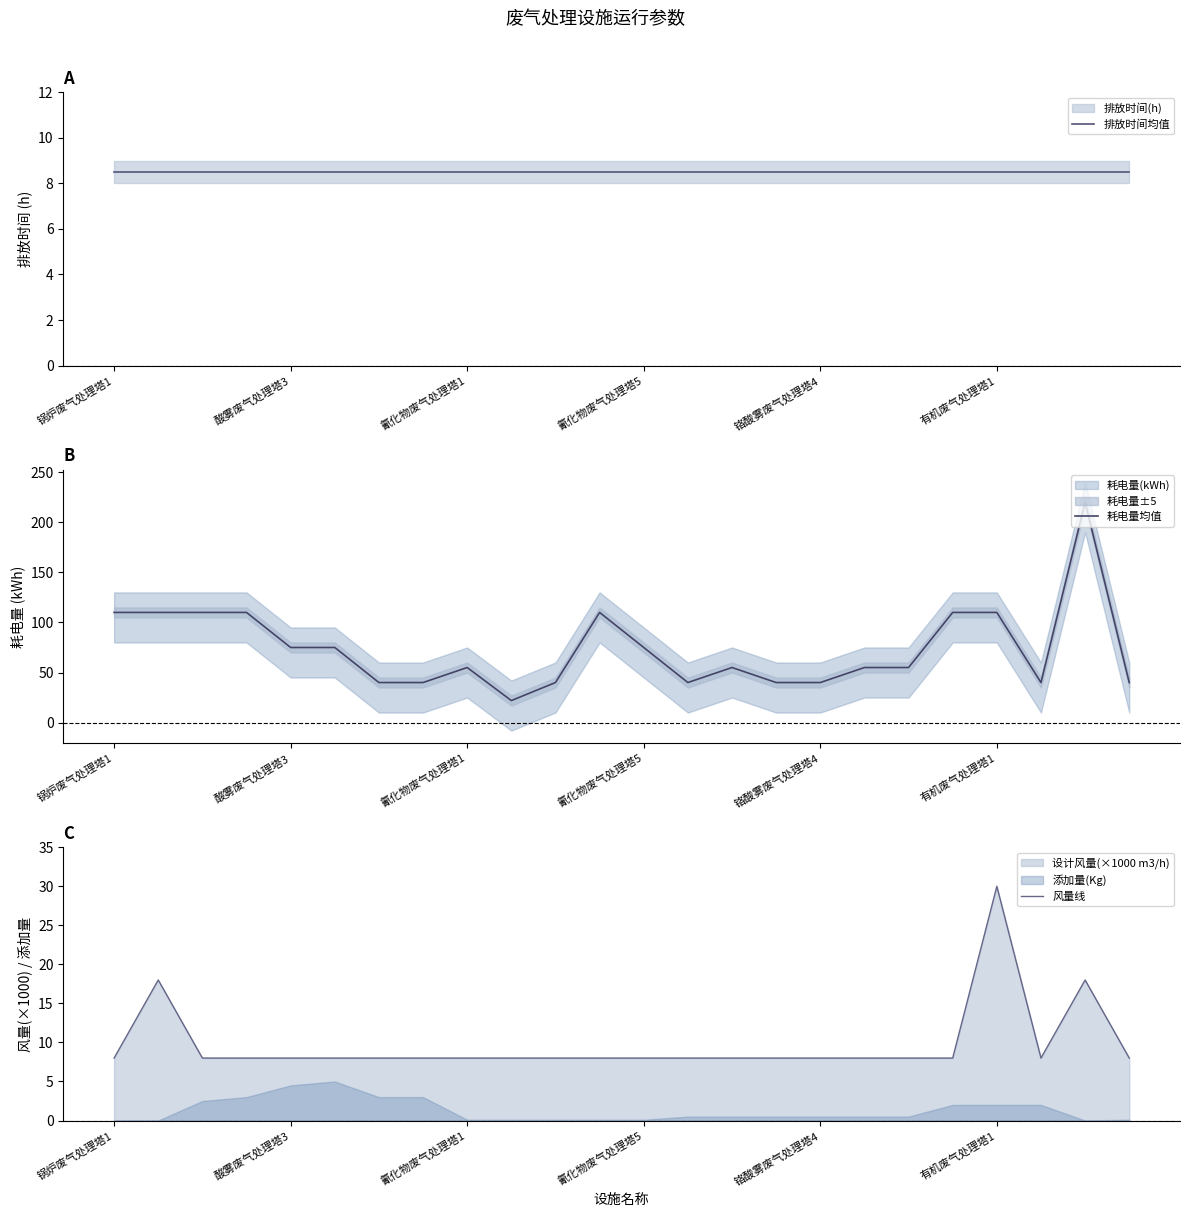

How many data points in 耗电量均值 are above 55?

11